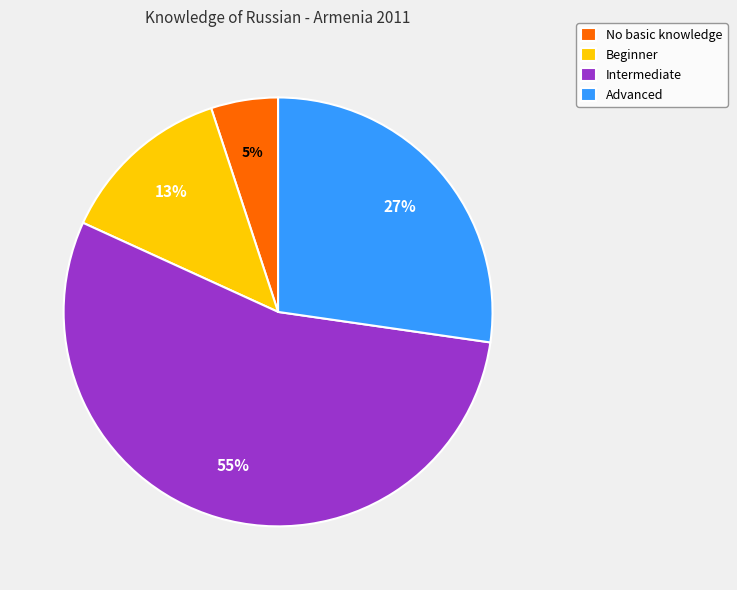

How many segments does this pie chart have?

4